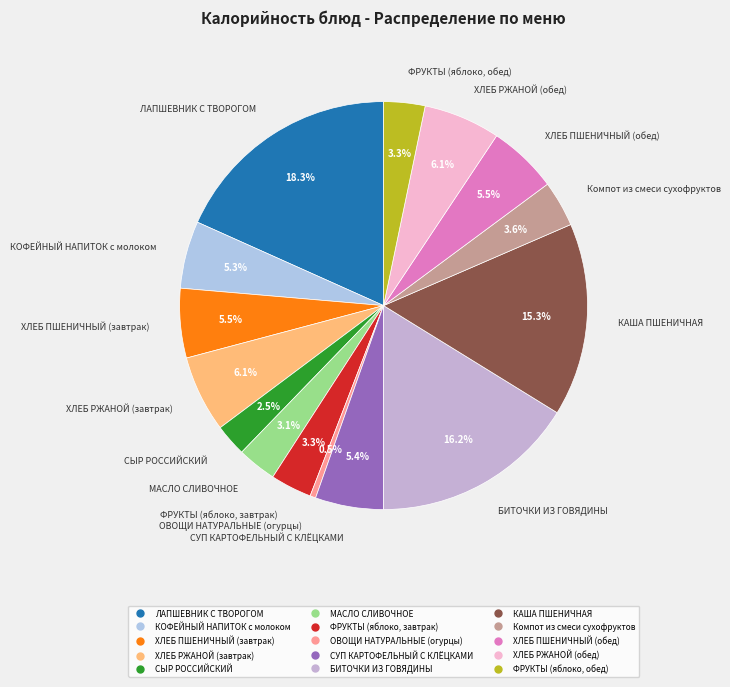

Does МАСЛО СЛИВОЧНОЕ account for over 50% of the chart?

No